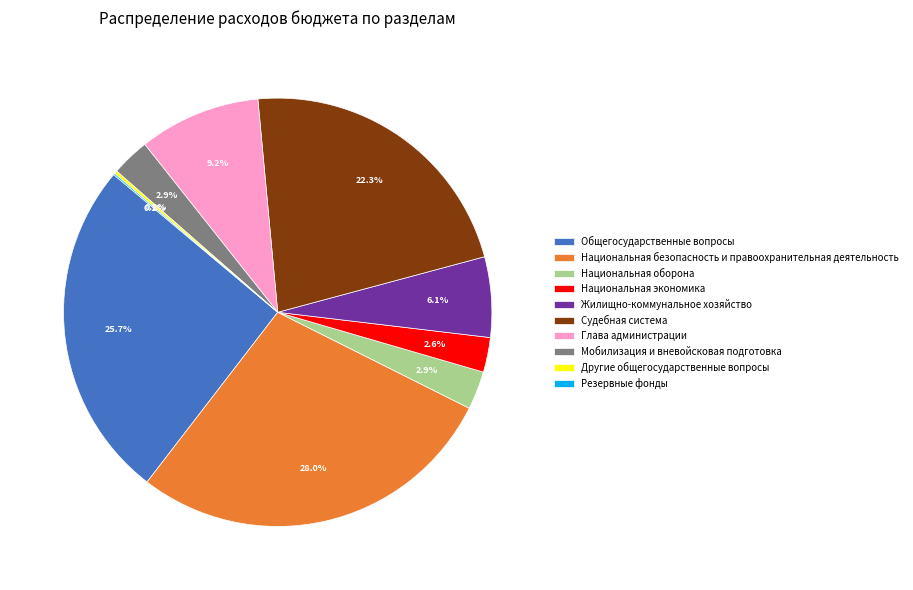

The Мобилизация и вневойсковая подготовка slice represents 3% of the pie. True or false?

True